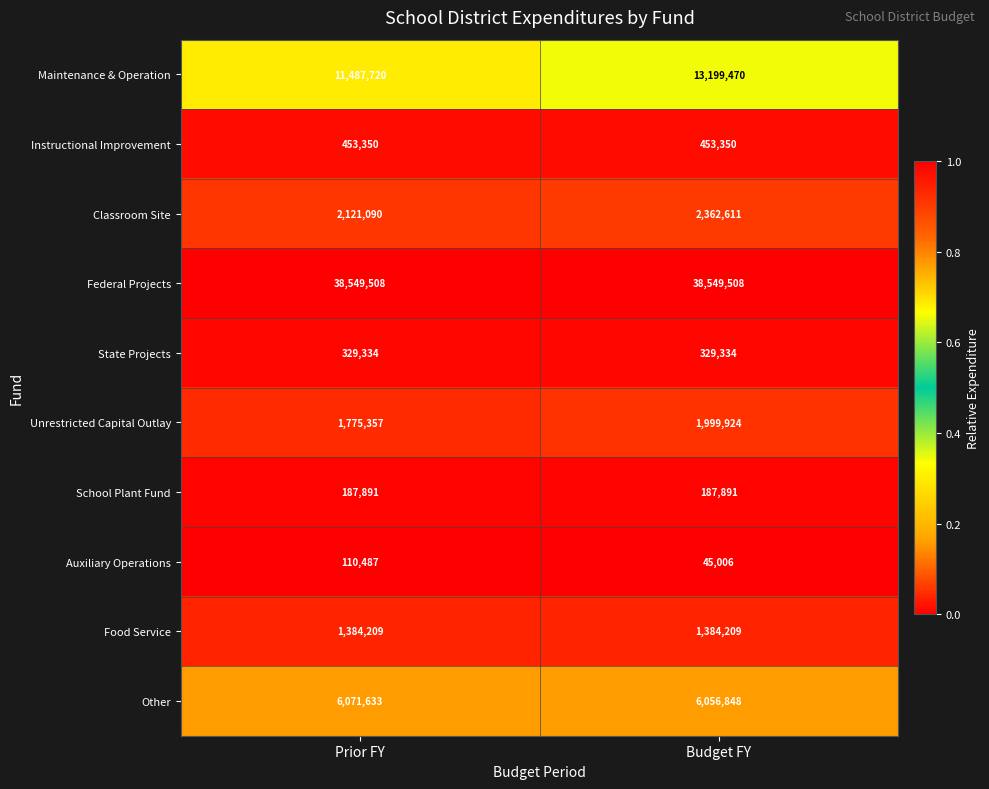

Reading left to right, what are all the values shown in this chart?

Maintenance & Operation: Prior FY=11487720	Budget FY=13199470
Instructional Improvement: Prior FY=453350	Budget FY=453350
Classroom Site: Prior FY=2121090	Budget FY=2362611
Federal Projects: Prior FY=38549508	Budget FY=38549508
State Projects: Prior FY=329334	Budget FY=329334
Unrestricted Capital Outlay: Prior FY=1775357	Budget FY=1999924
School Plant Fund: Prior FY=187891	Budget FY=187891
Auxiliary Operations: Prior FY=110487	Budget FY=45006
Food Service: Prior FY=1384209	Budget FY=1384209
Other: Prior FY=6071633	Budget FY=6056848